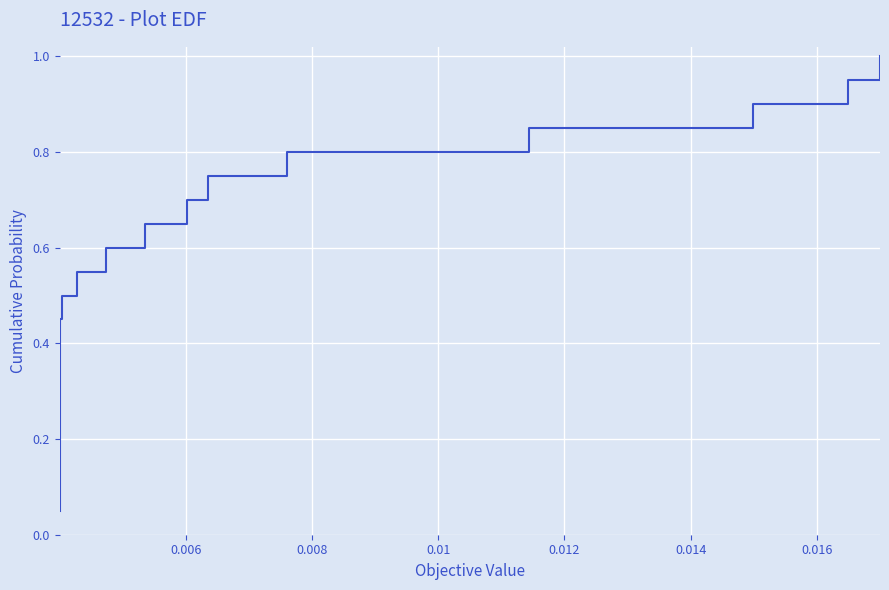

What is the maximum value shown in the chart?

1.0